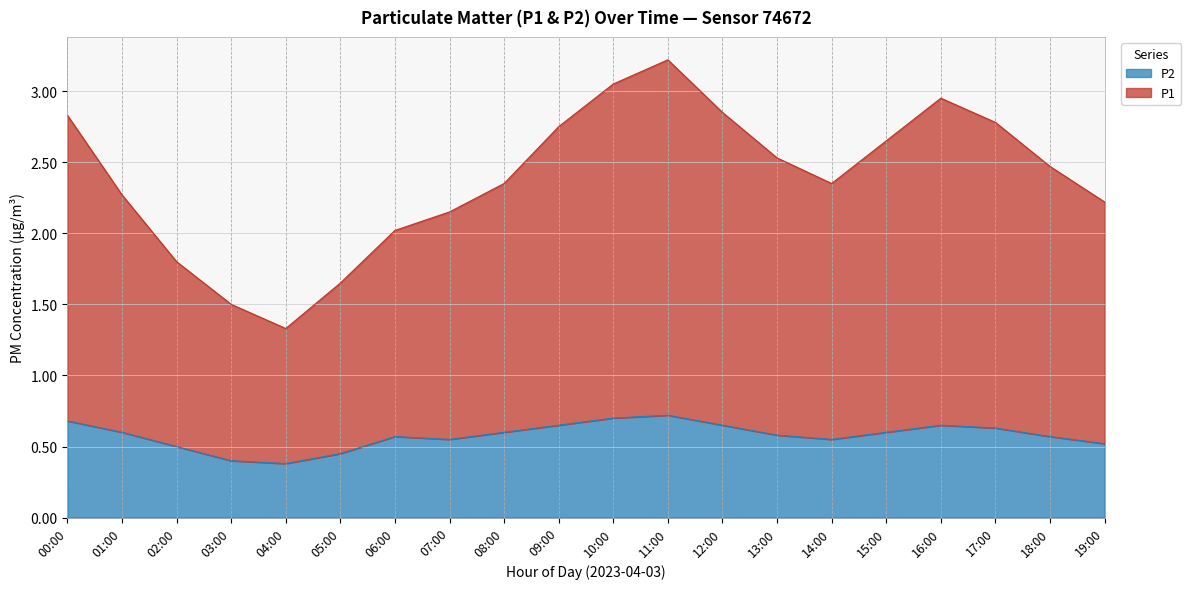

The P1 series shows 3.2 at 11:00. True or false?

True